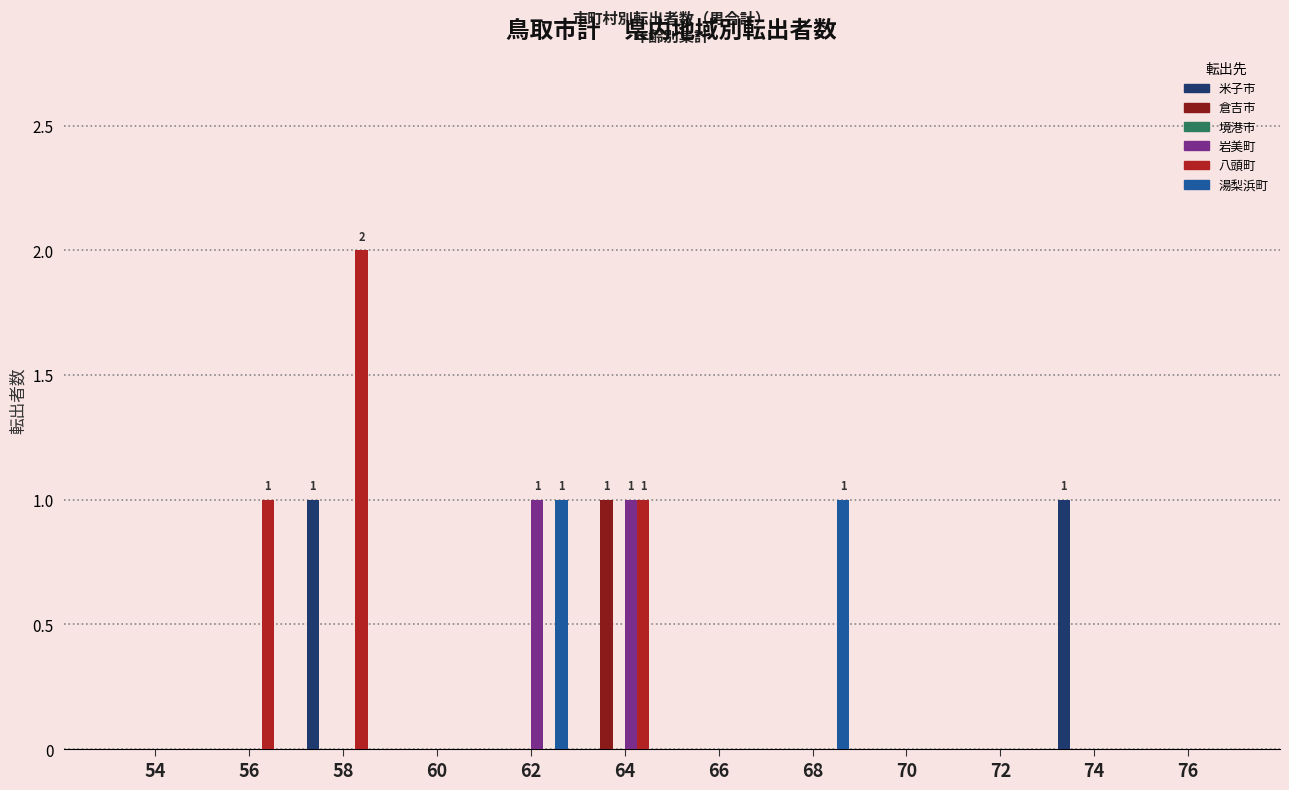

Between 58 and 74, which series saw the biggest shift?

八頭町